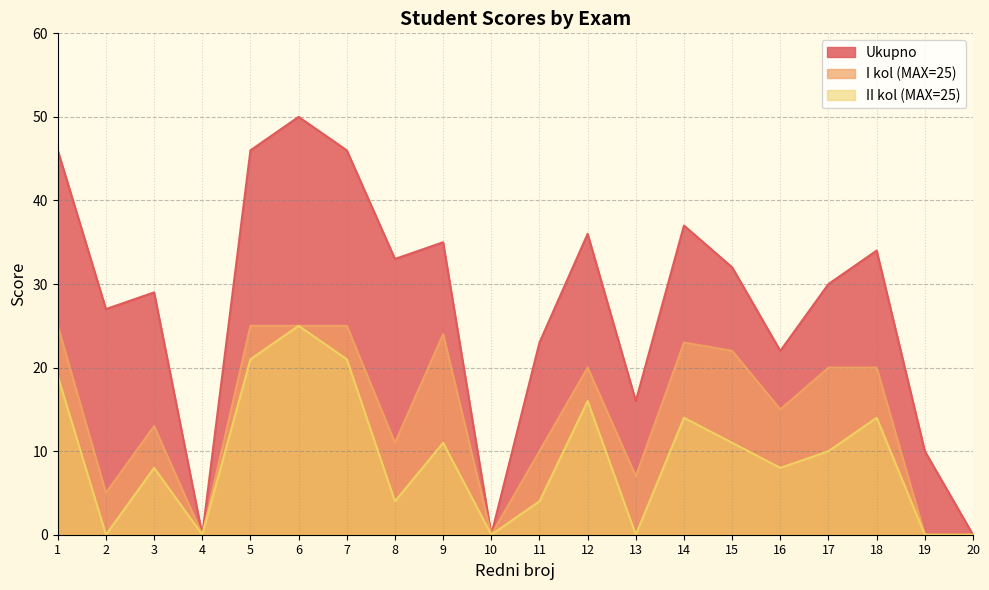

What is the average value of the II kol (MAX=25) series?

9